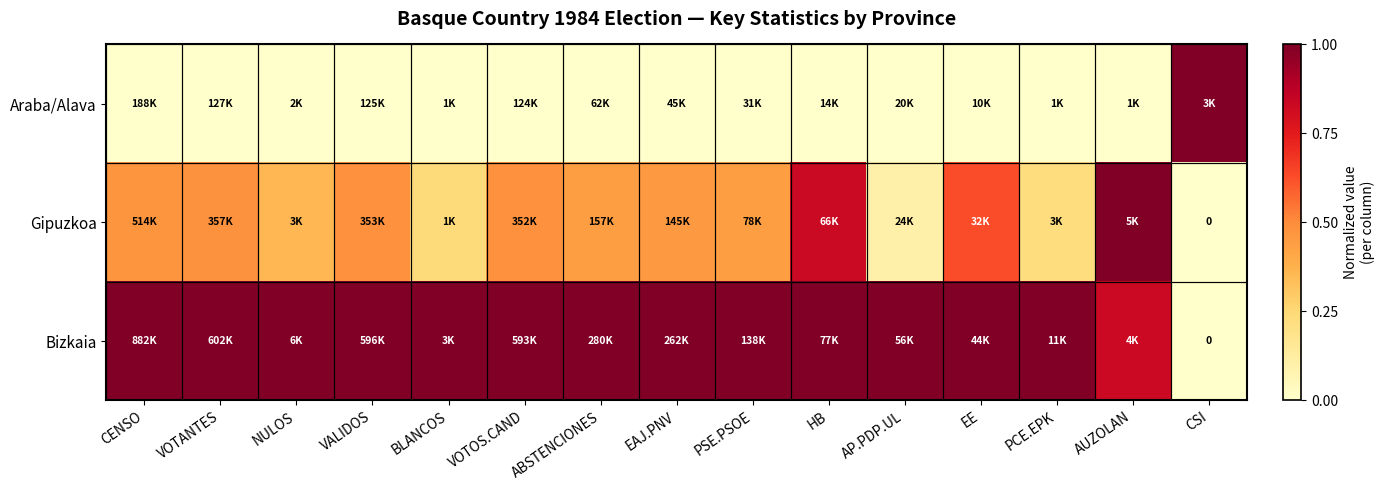

The value of Bizkaia at CENSO is 1.0. True or false?

True